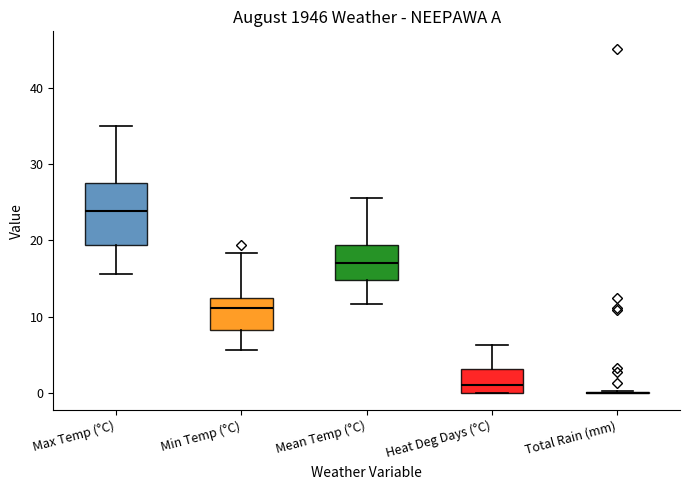

Reading left to right, read every box against the y-axis: the position of its median line, the range the box covers, and the ends of its whiskers. The values are not printed on the chart, so give them approximately, as read against the axis.

Max Temp (°C): median 24, box 19 to 28, whiskers 16 to 35
Min Temp (°C): median 11, box 8 to 13, whiskers 6 to 18
Mean Temp (°C): median 17, box 15 to 19, whiskers 12 to 26
Heat Deg Days (°C): median 1, box 0 to 3, whiskers 0 to 6
Total Rain (mm): box collapsed to a line at 0, whiskers 0 to 0